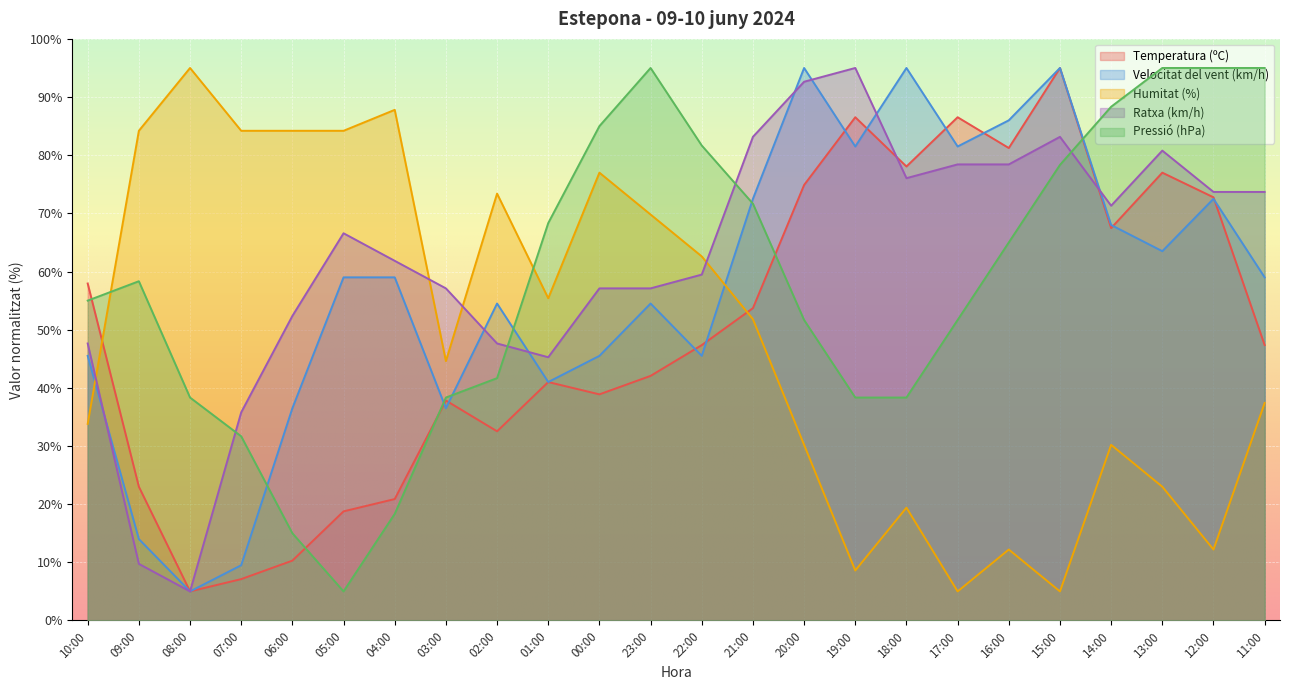

After their last crossing, which series has the higher values: Velocitat del vent (km/h) or Humitat (%)?

Velocitat del vent (km/h)